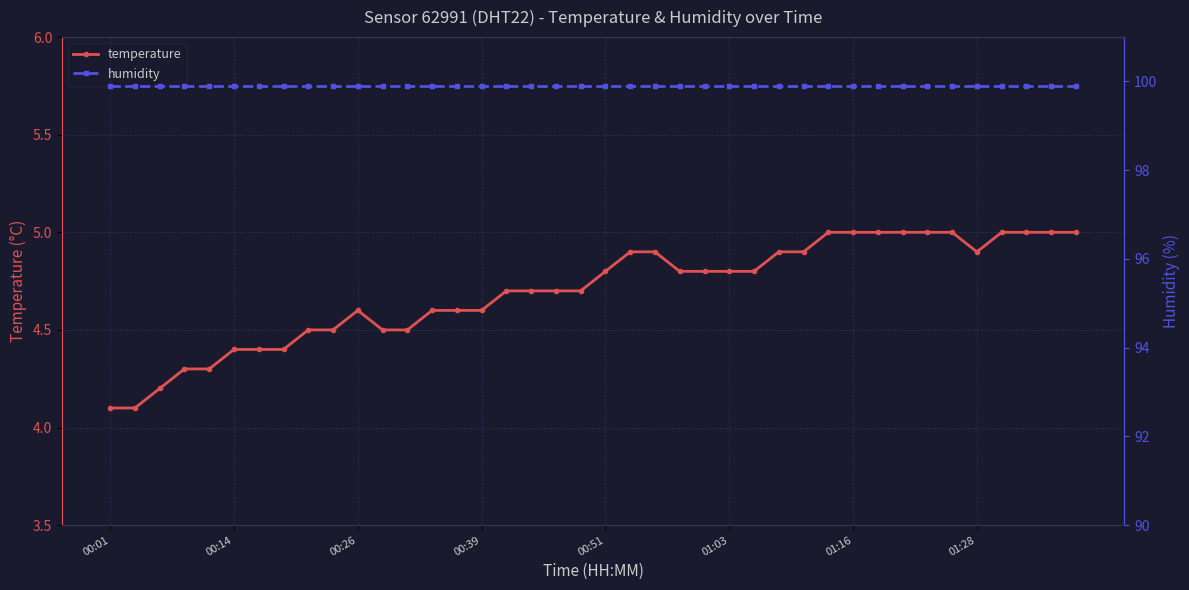

The humidity series shows 34.4 at 19. True or false?

False